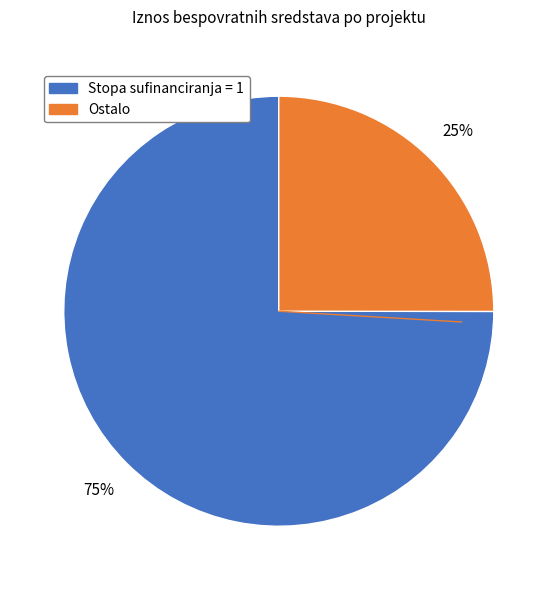

To the nearest percent, what is the difference between the largest and smallest slice percentages?

50%